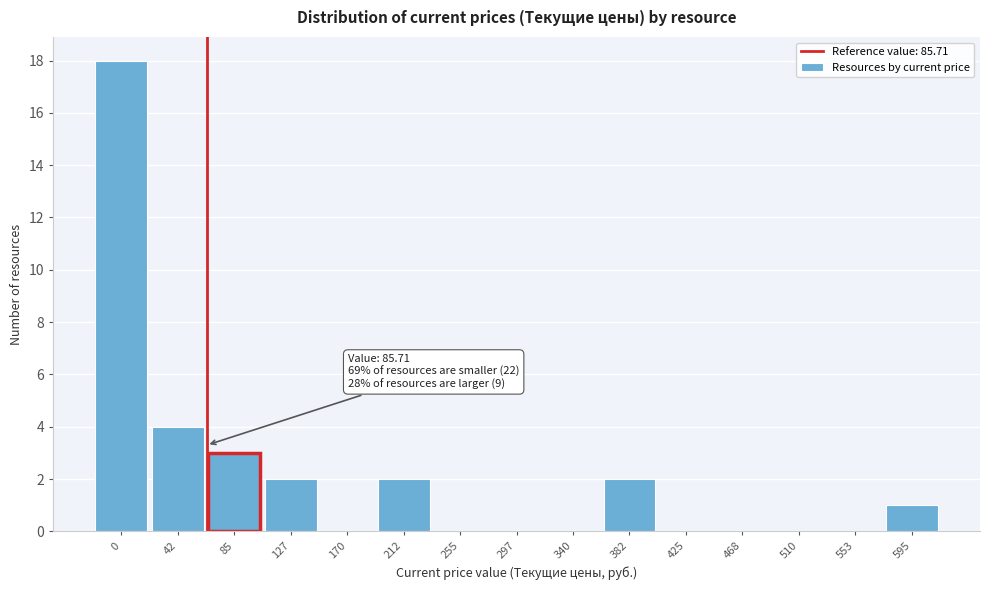

Reading left to right, what are all the values shown in this chart?

0=18	42=4	85=3	127=2	170=0	212=2	255=0	297=0	340=0	382=2	425=0	468=0	510=0	553=0	595=1